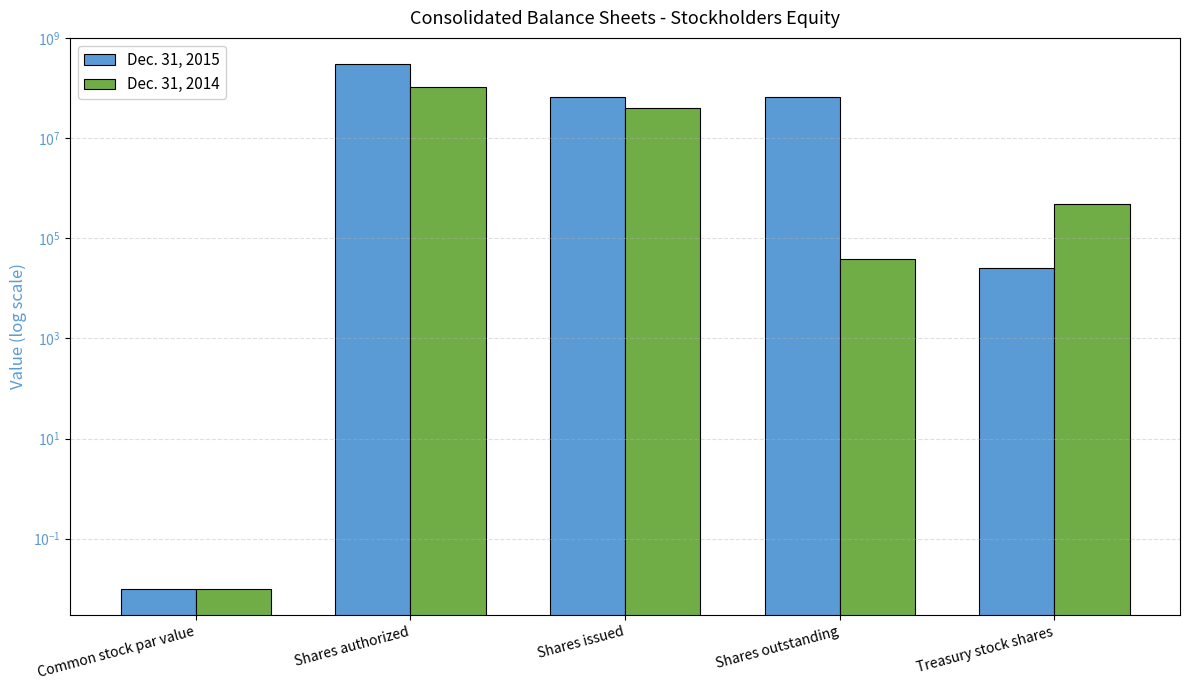

Which category has the highest value across all series?

Shares authorized